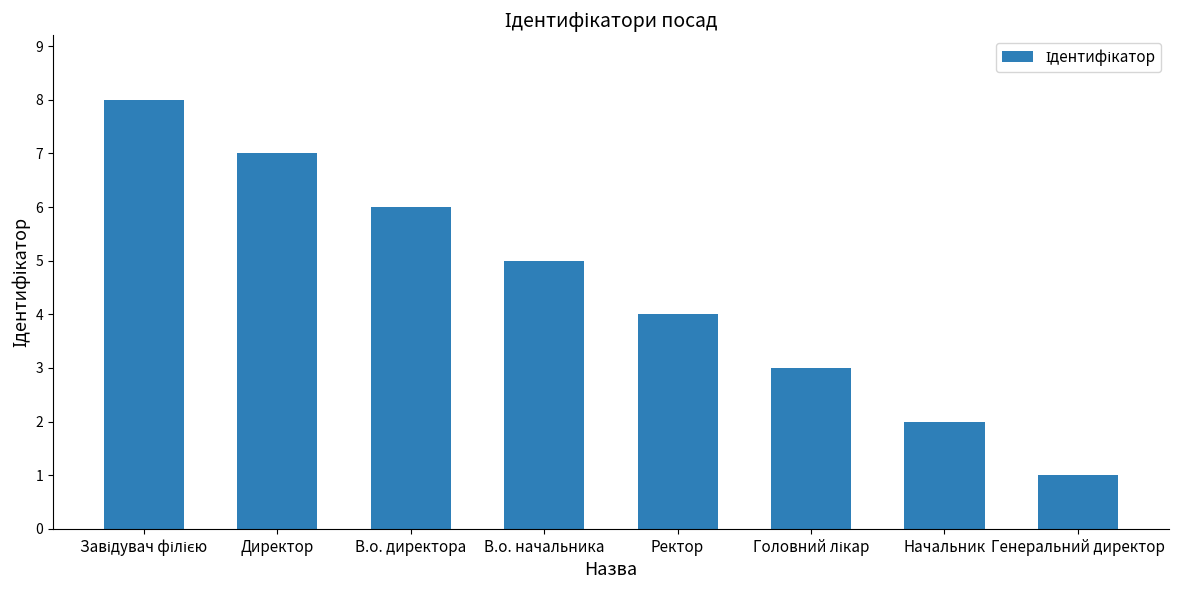

What is the approximate value at Директор?

7